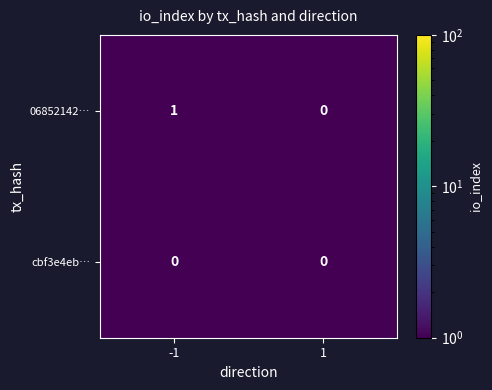

Rank the series at -1 from highest to lowest value.

06852142…, cbf3e4eb…